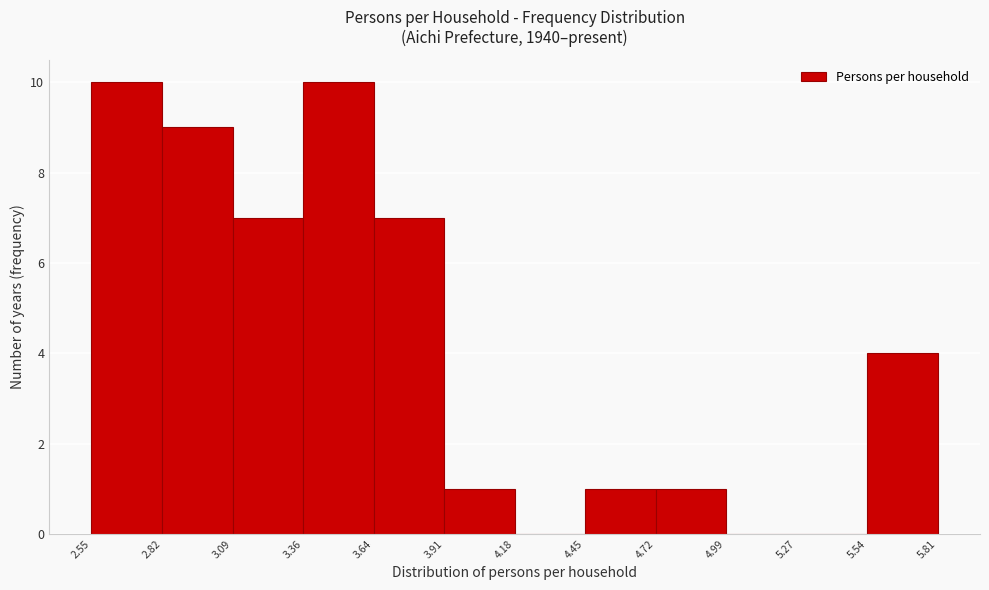

Reading left to right, list every bar in this chart as the range it spans on the x-axis followed by its height. The values are not printed on the chart, so give them approximately, as read against the axis.

2.55 to 2.82: 10
2.82 to 3.09: 9
3.09 to 3.36: 7
3.36 to 3.64: 10
3.64 to 3.91: 7
3.91 to 4.18: 1
4.18 to 4.45: 0
4.45 to 4.72: 1
4.72 to 4.99: 1
4.99 to 5.27: 0
5.27 to 5.54: 0
5.54 to 5.81: 4